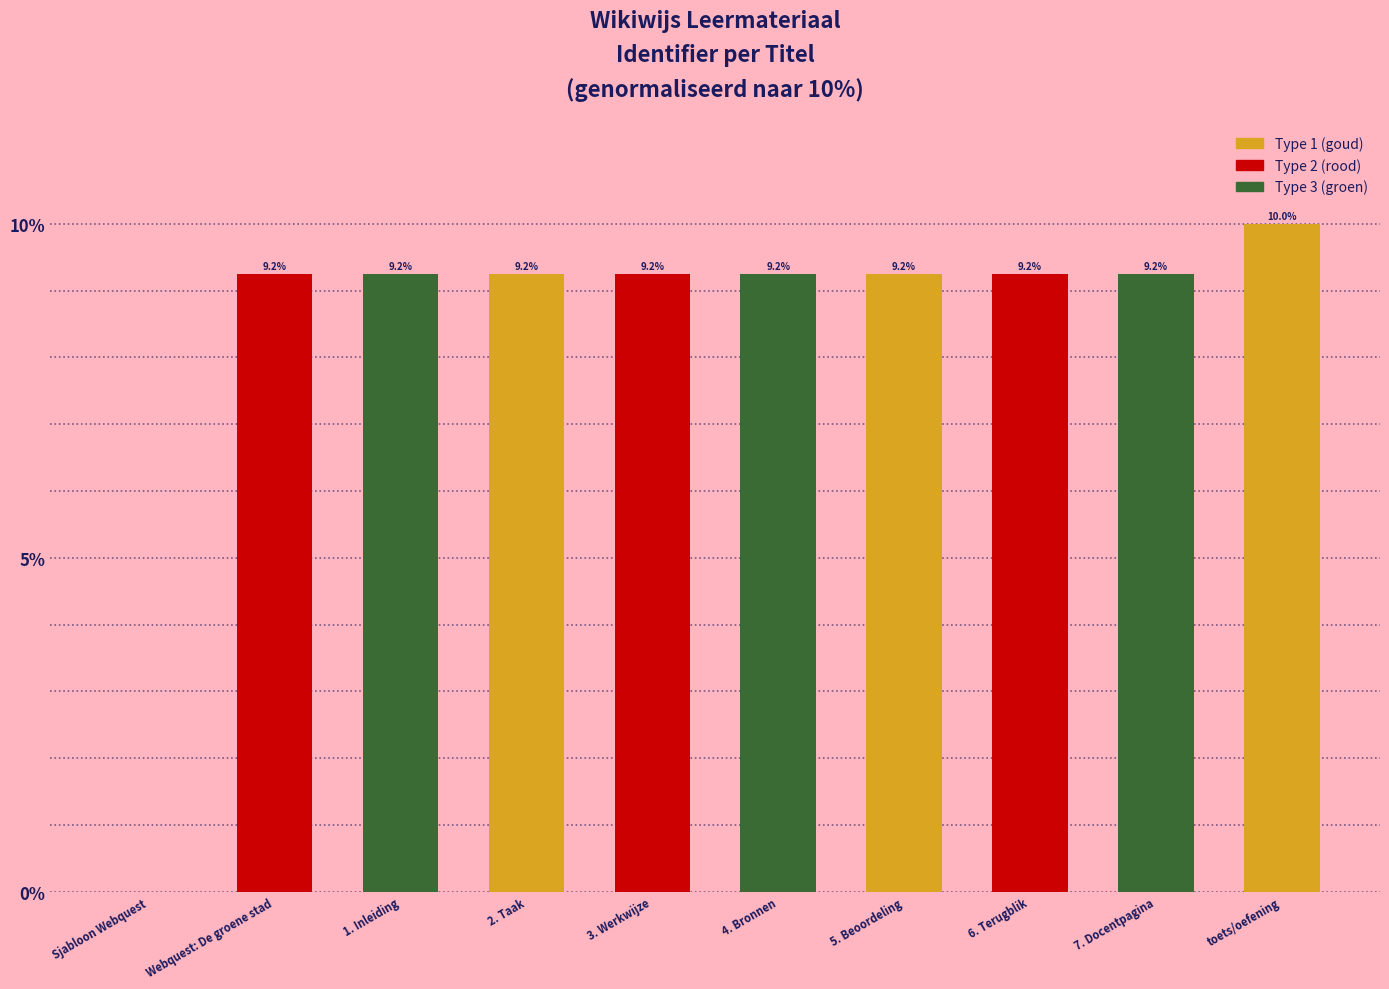

How many values are above zero?

9